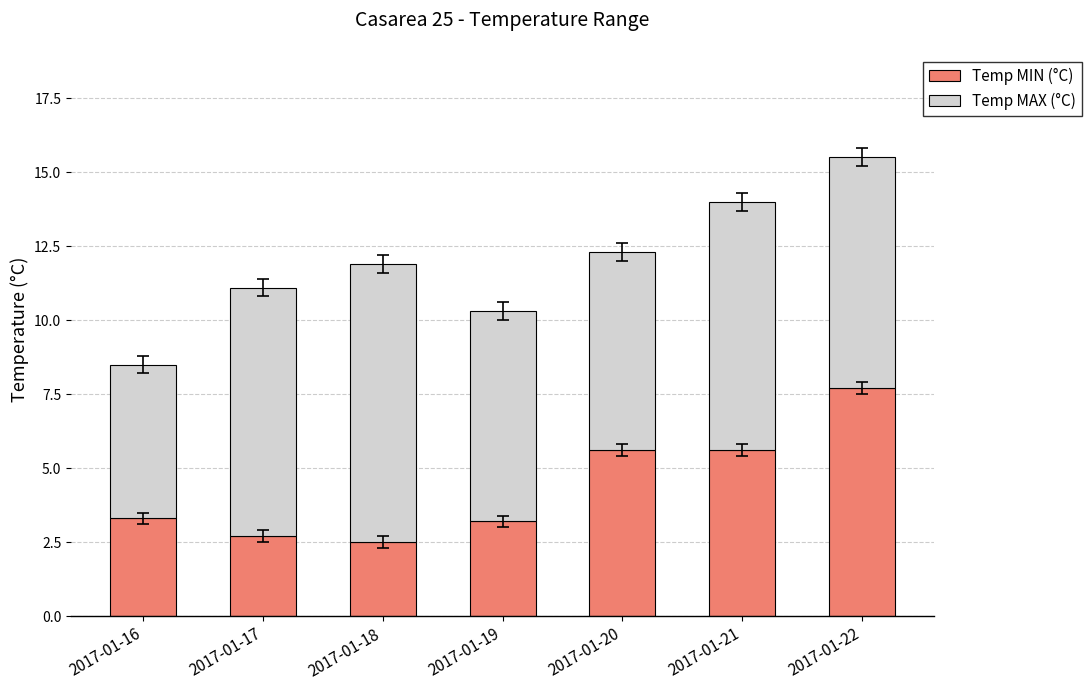

What is the sum of all Temp MIN (°C) values?

30.6